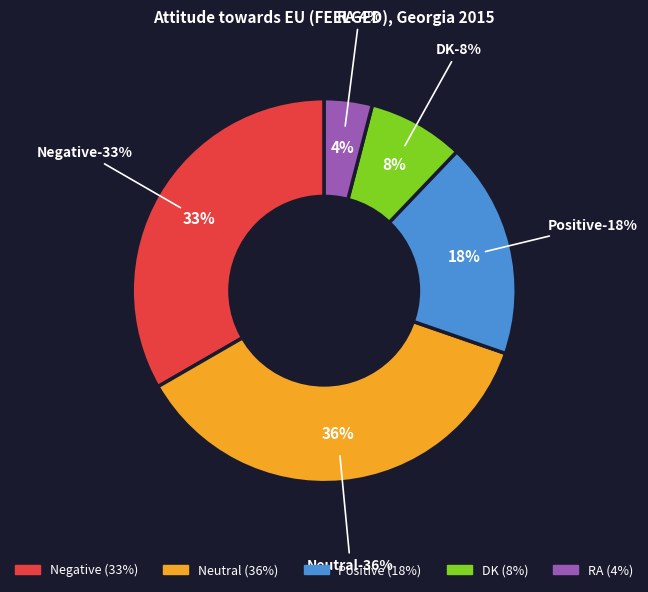

To the nearest percent, what is the difference between the DK and Neutral slice percentages?

28%